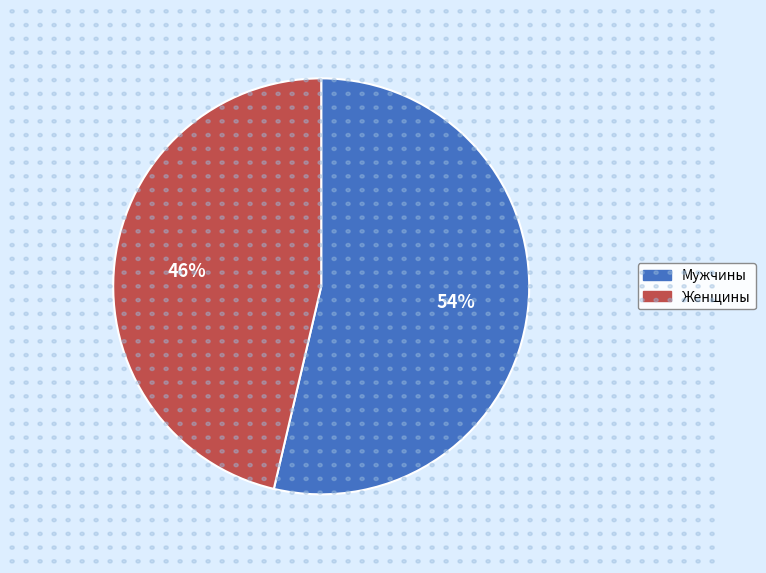

To the nearest percent, what is the combined percentage of Мужчины and Женщины?

100%